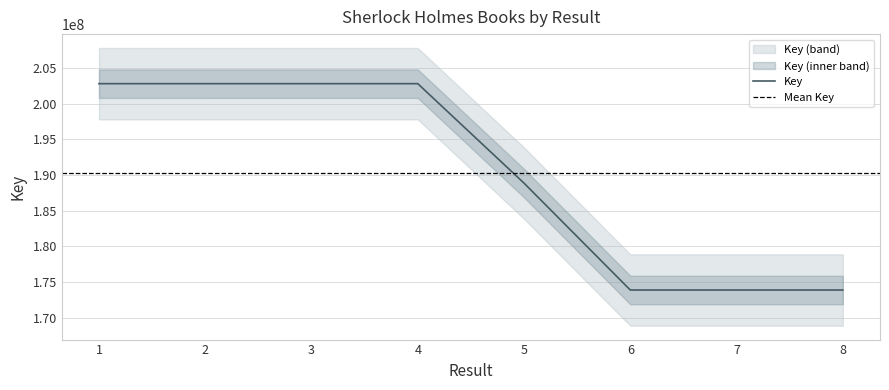

What is the ratio of the value at 3 to the value at 5?

1.1